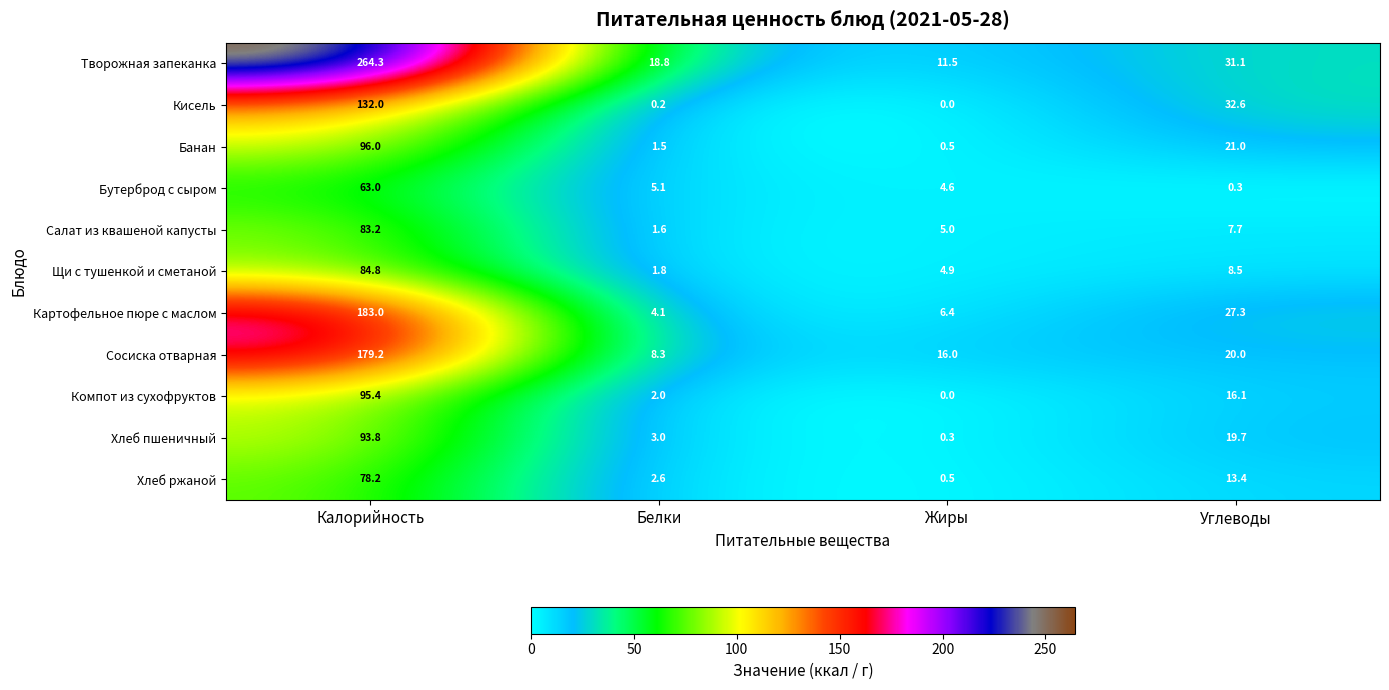

Where does the Сосиска отварная series first go above 20?

Калорийность